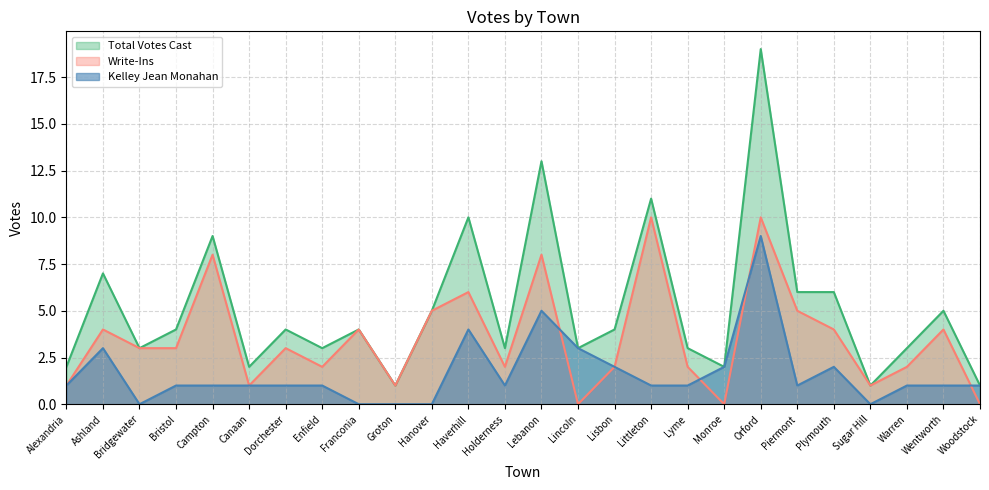

True or false: Total Votes Cast and Write-Ins intersect in this chart.

False